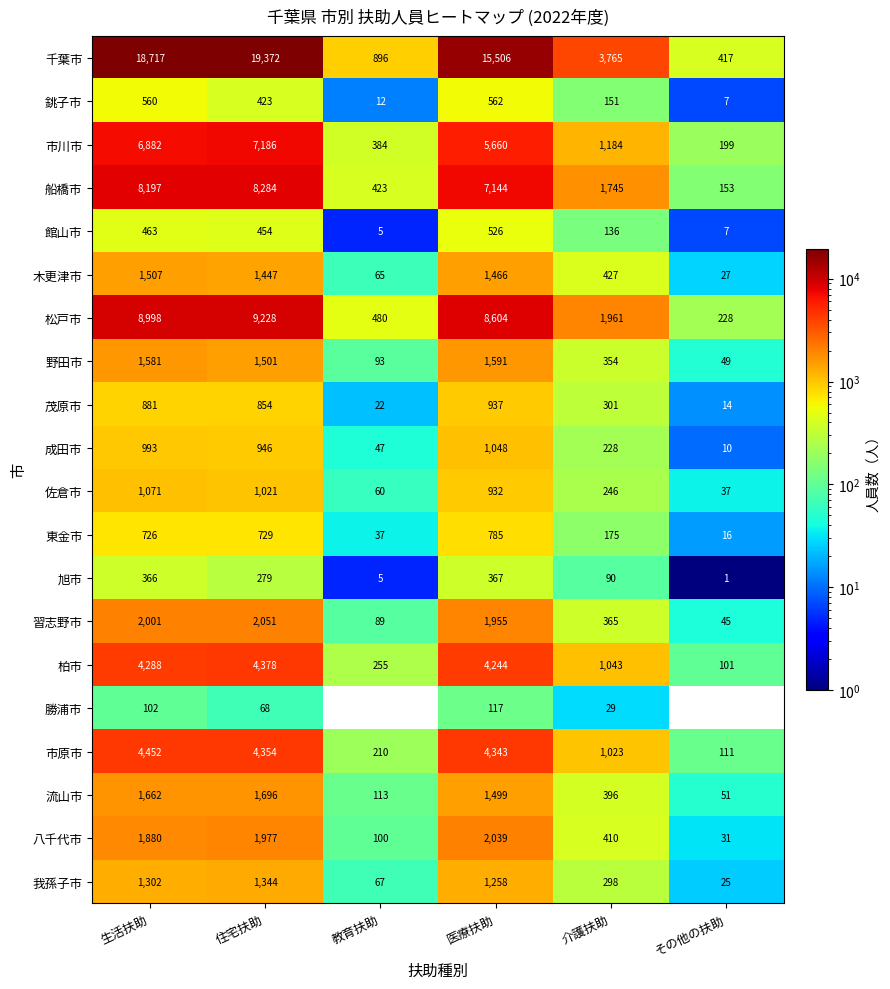

What is the difference between the maximum and minimum values in the 茂原市 series?

923